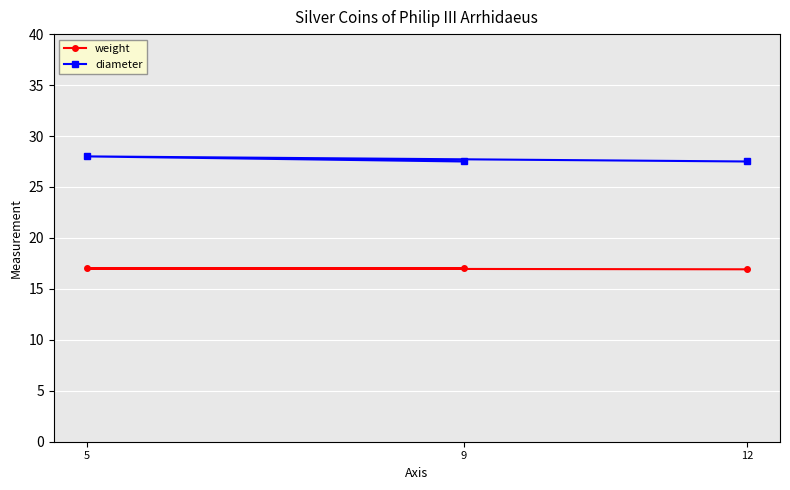

List the labels in order of weight value, largest first.

9, 5, 12